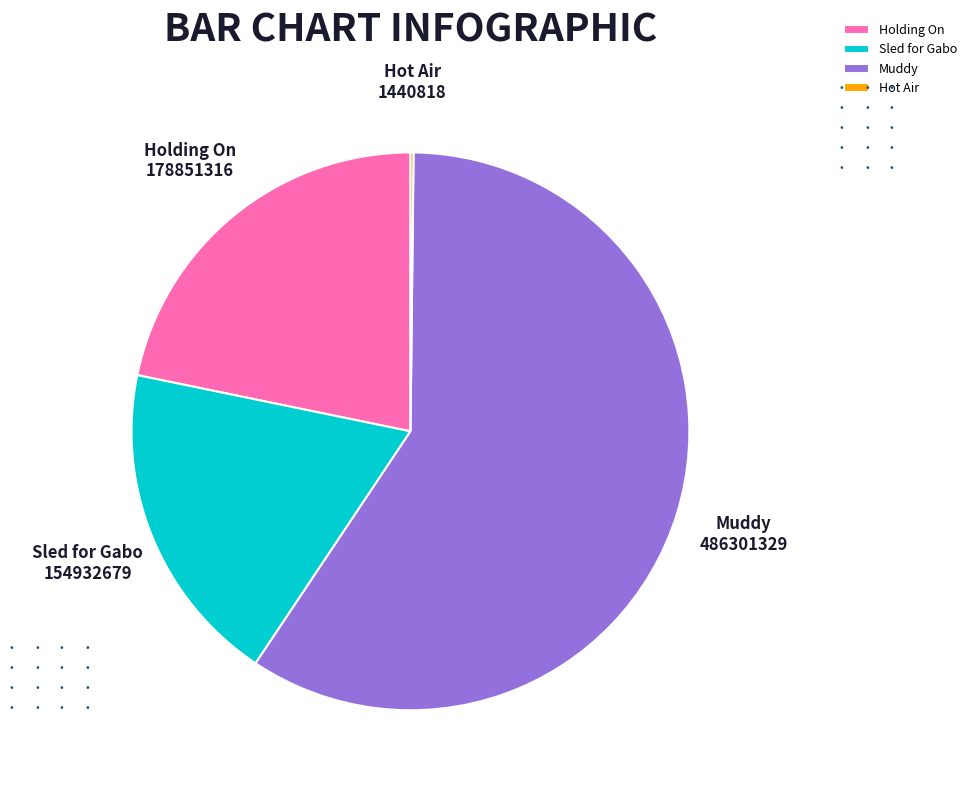

Which slice is the largest?

Muddy